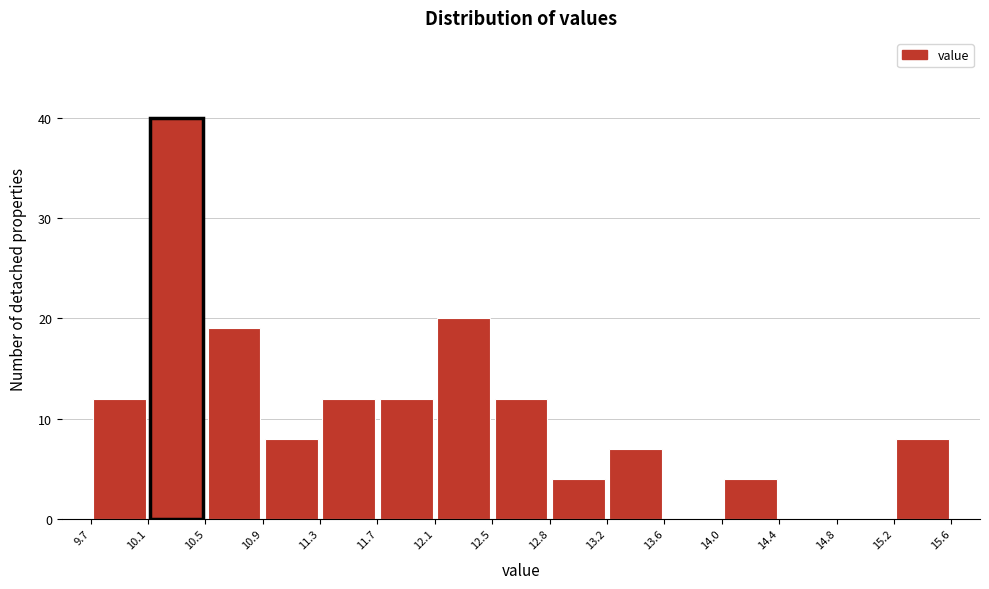

How tall is the bar that spans 15.2 to 15.6 on the x-axis? The values are not printed on the chart, so give them approximately, as read against the axis.

8